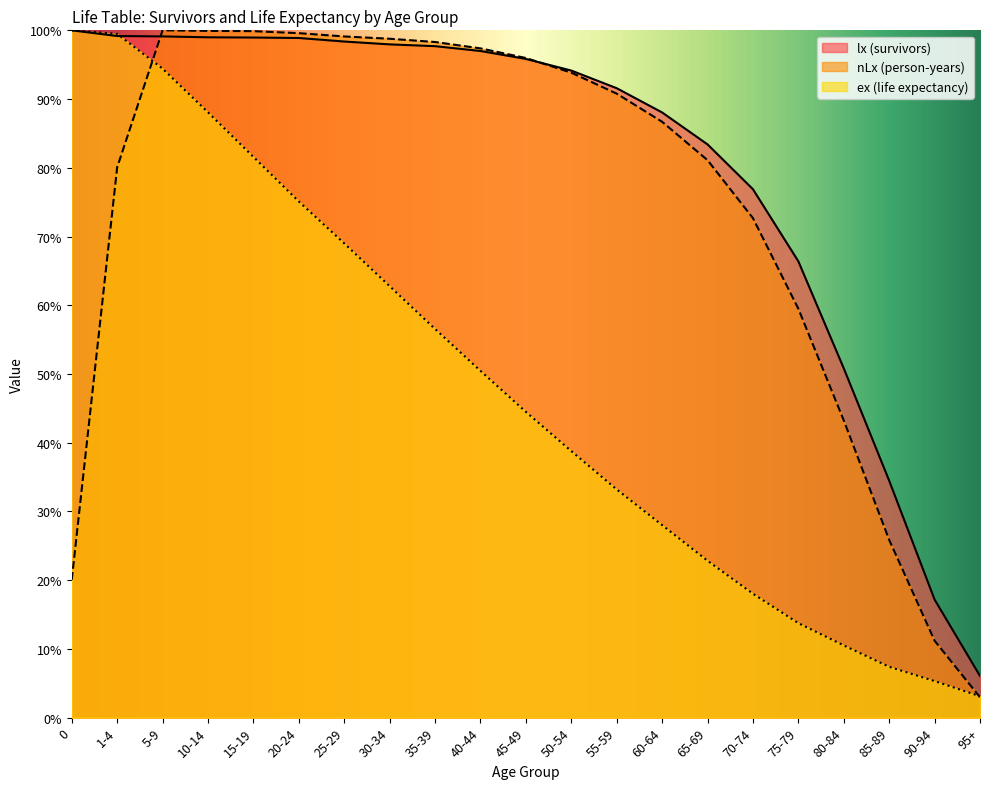

The ex series shows 28.0 at 60-64. True or false?

True